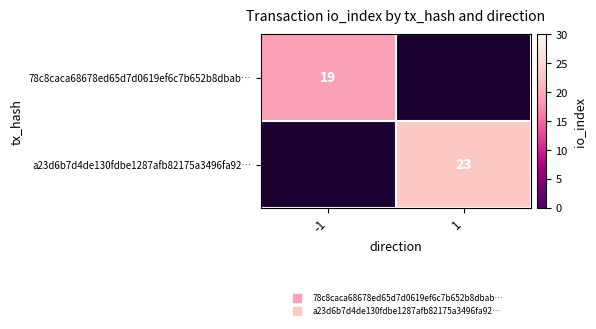

Which category has the highest value in the 78c8caca68678ed65d7d0619ef6c7b652b8dbab… series?

-1